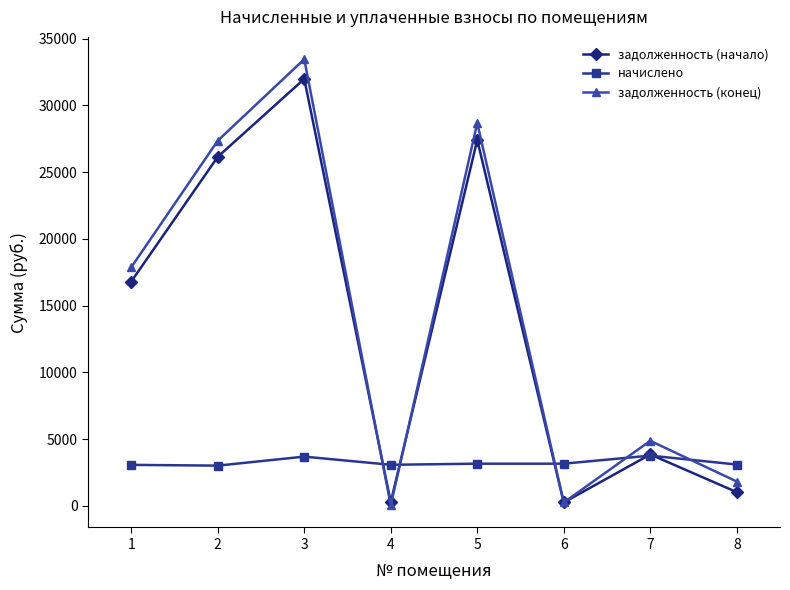

True or false: задолженность (конец) has more than 0 points higher than both neighbors.

True